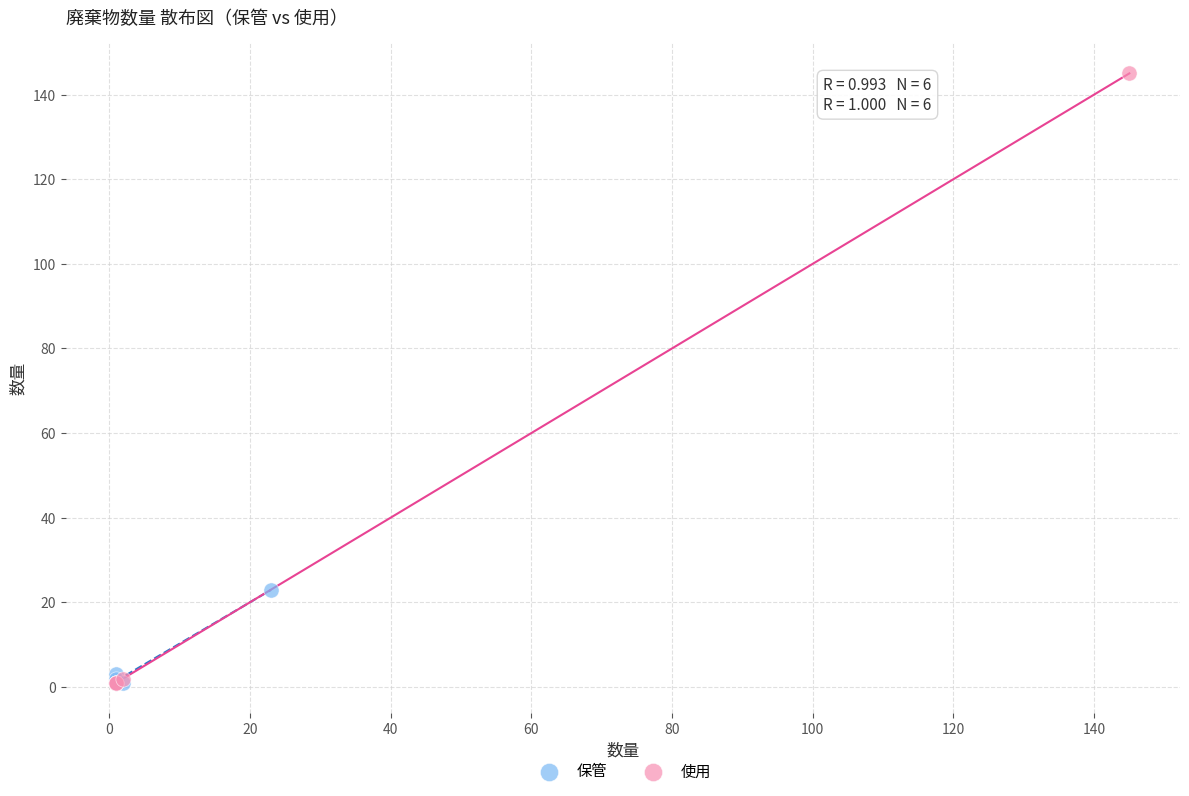

Which series reaches the maximum Y coordinate?

使用